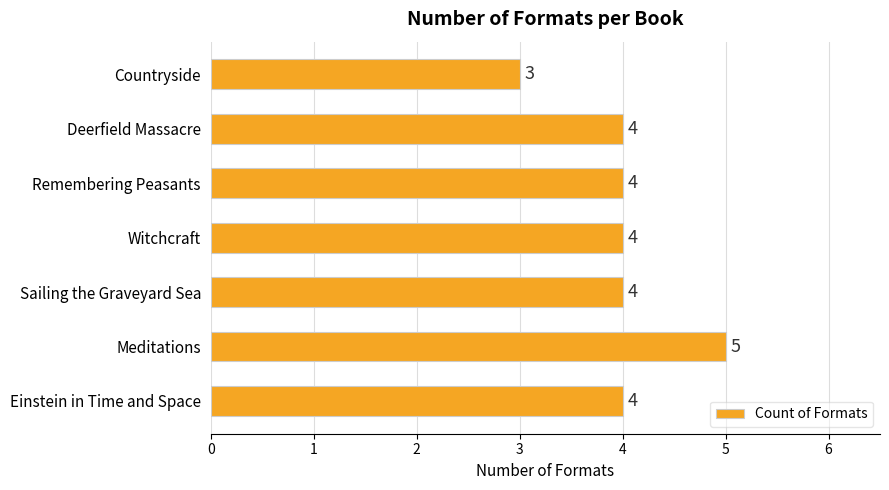

The value at Meditations is 5. True or false?

True